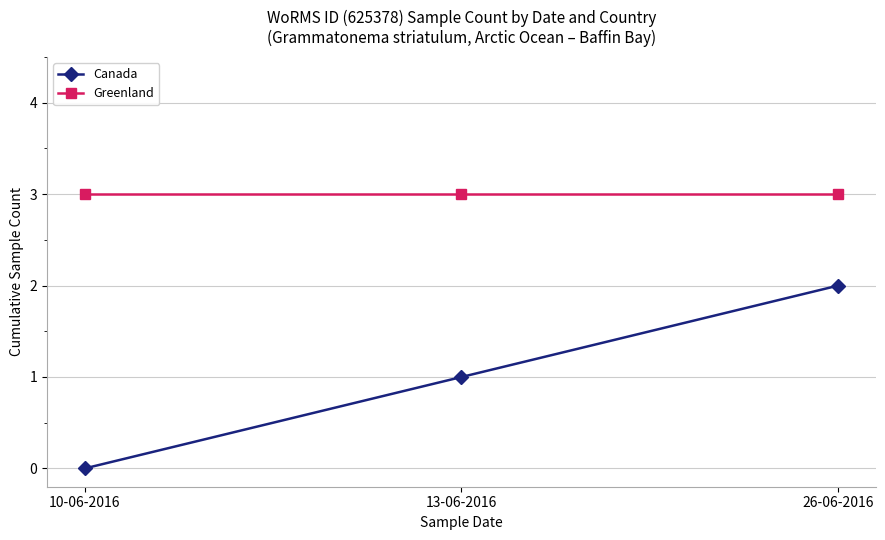

Reading right to left, list all the values displayed in this chart.

Canada: 26-06-2016=2	13-06-2016=1	10-06-2016=0
Greenland: 26-06-2016=3	13-06-2016=3	10-06-2016=3